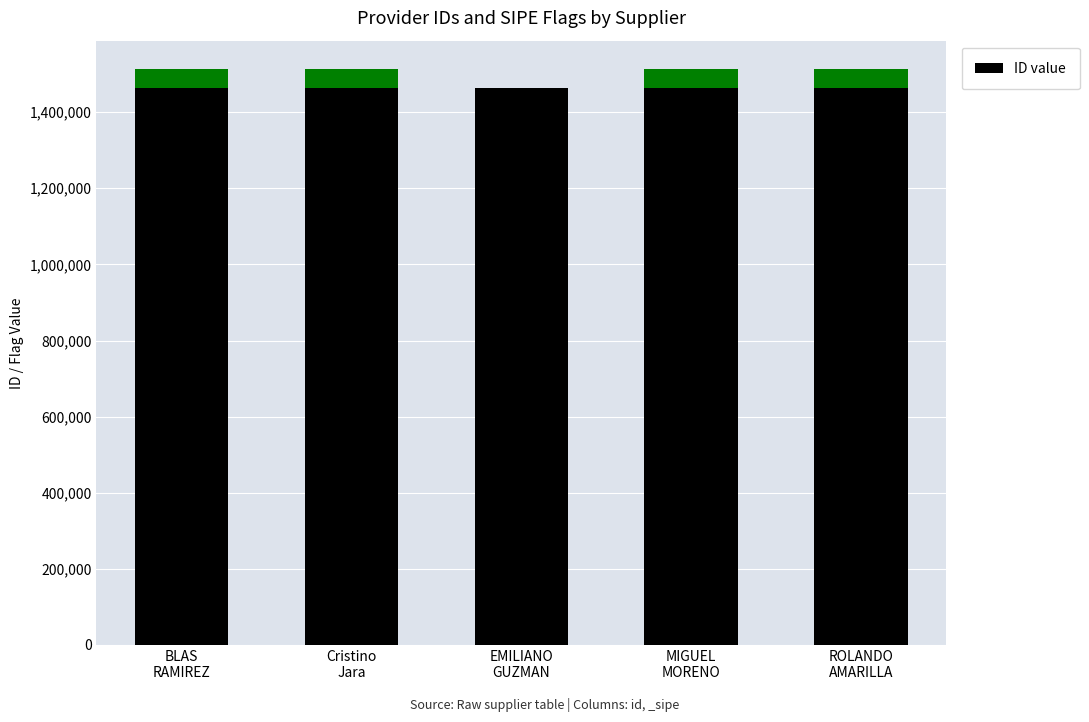

Reading left to right, what are all the values shown in this chart?

BLAS
RAMIREZ=1462295	Cristino
Jara=1462296	EMILIANO
GUZMAN=1462294	MIGUEL
MORENO=1462298	ROLANDO
AMARILLA=1462297